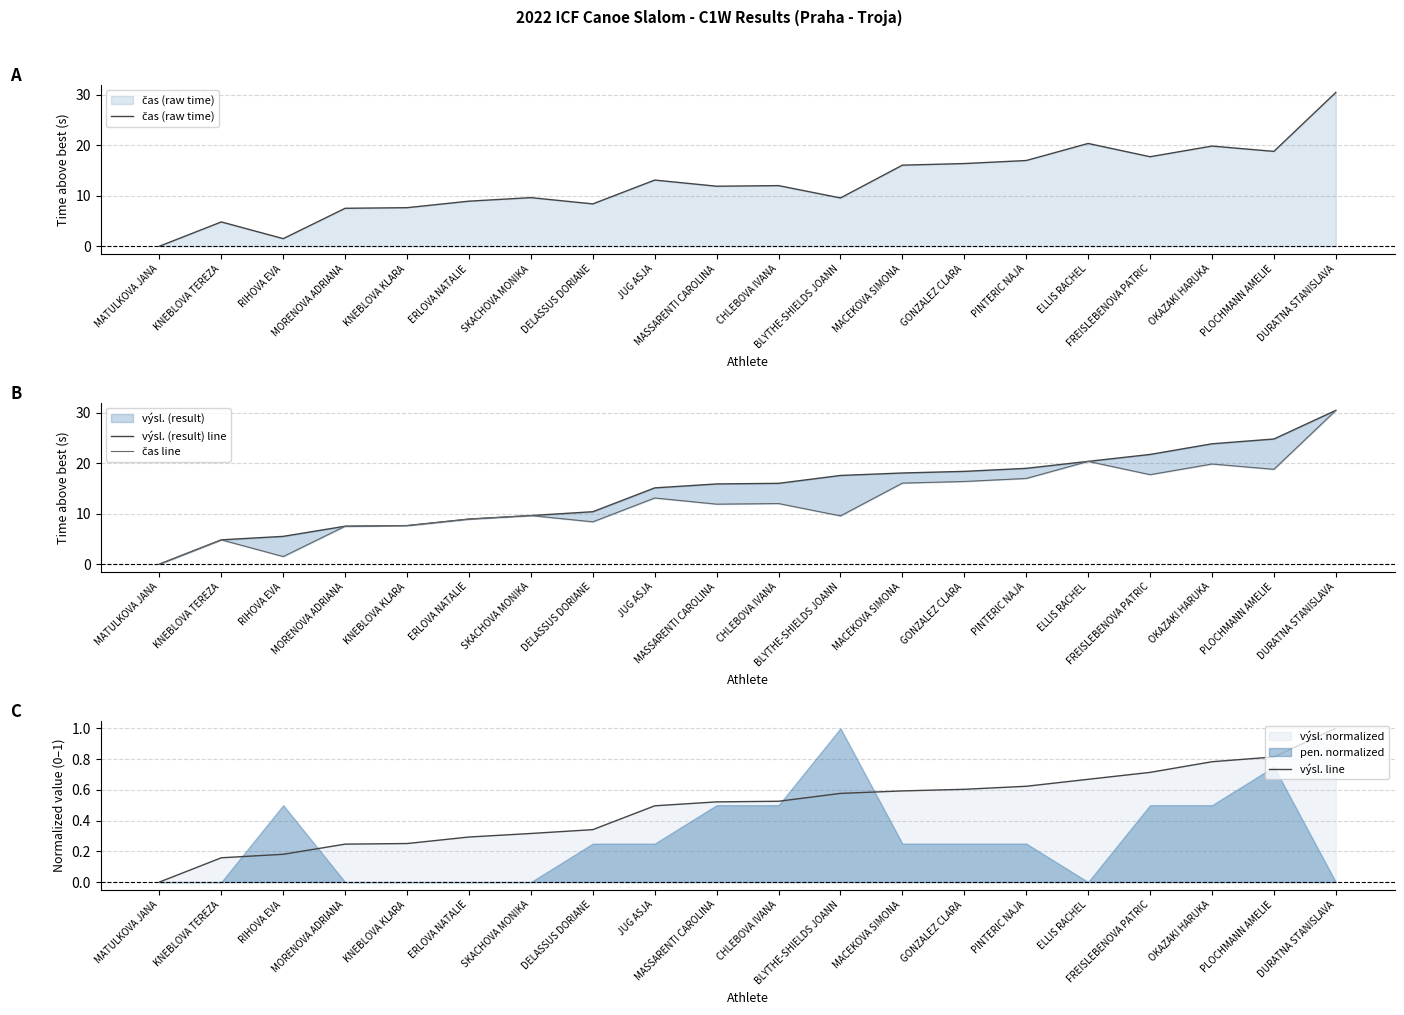

Where does the čas (raw time) series first go above 12?

JUG ASJA